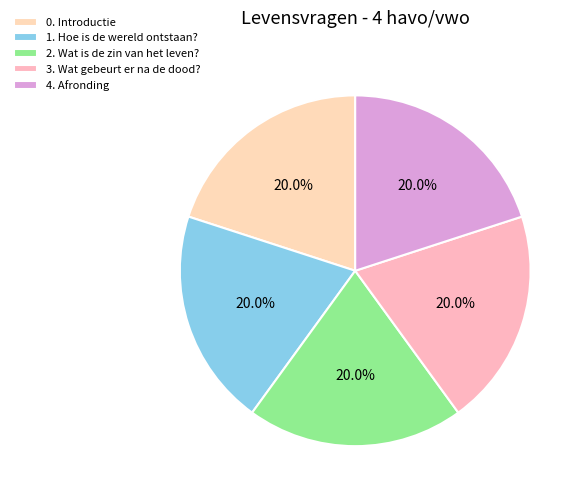

Is 2. Wat is de zin van het leven? the majority of the pie?

No